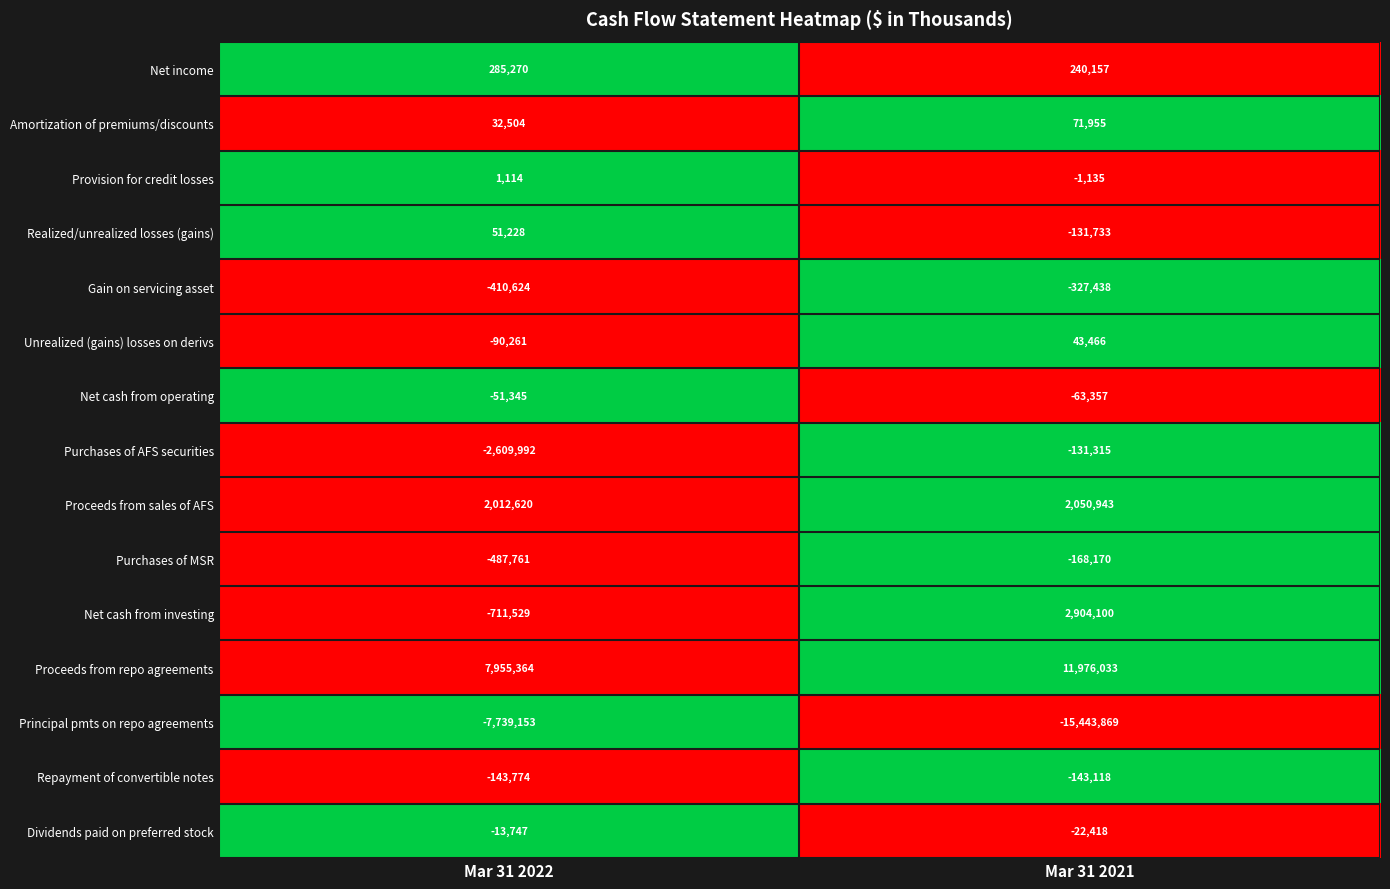

At which category is the sum across all series the highest?

Mar 31 2021